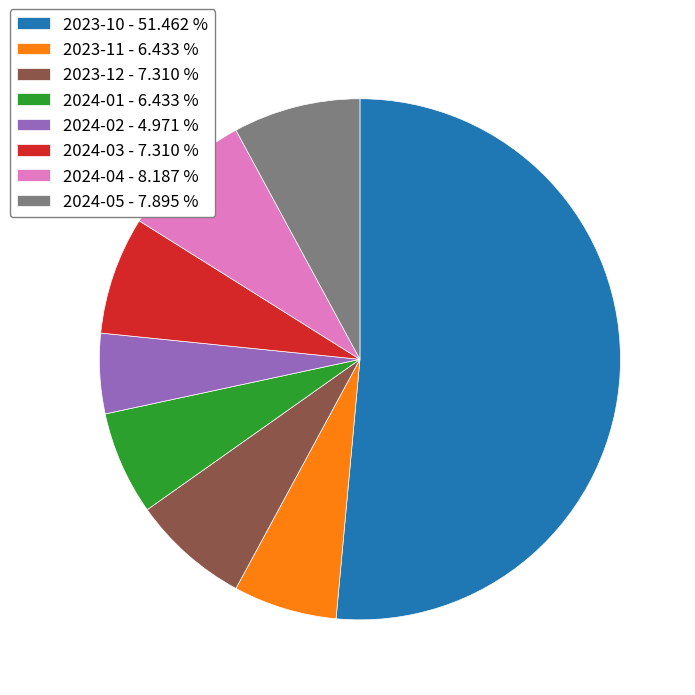

Count the number of slices in the pie.

8